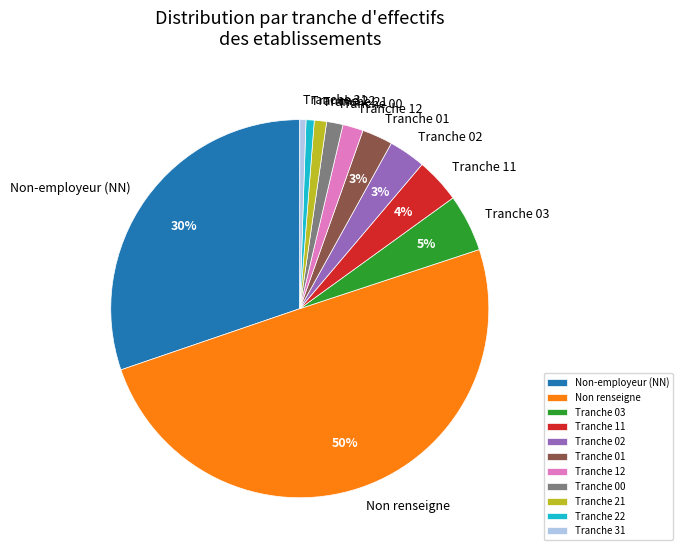

To the nearest percent, what portion does Tranche 21 represent?

1%